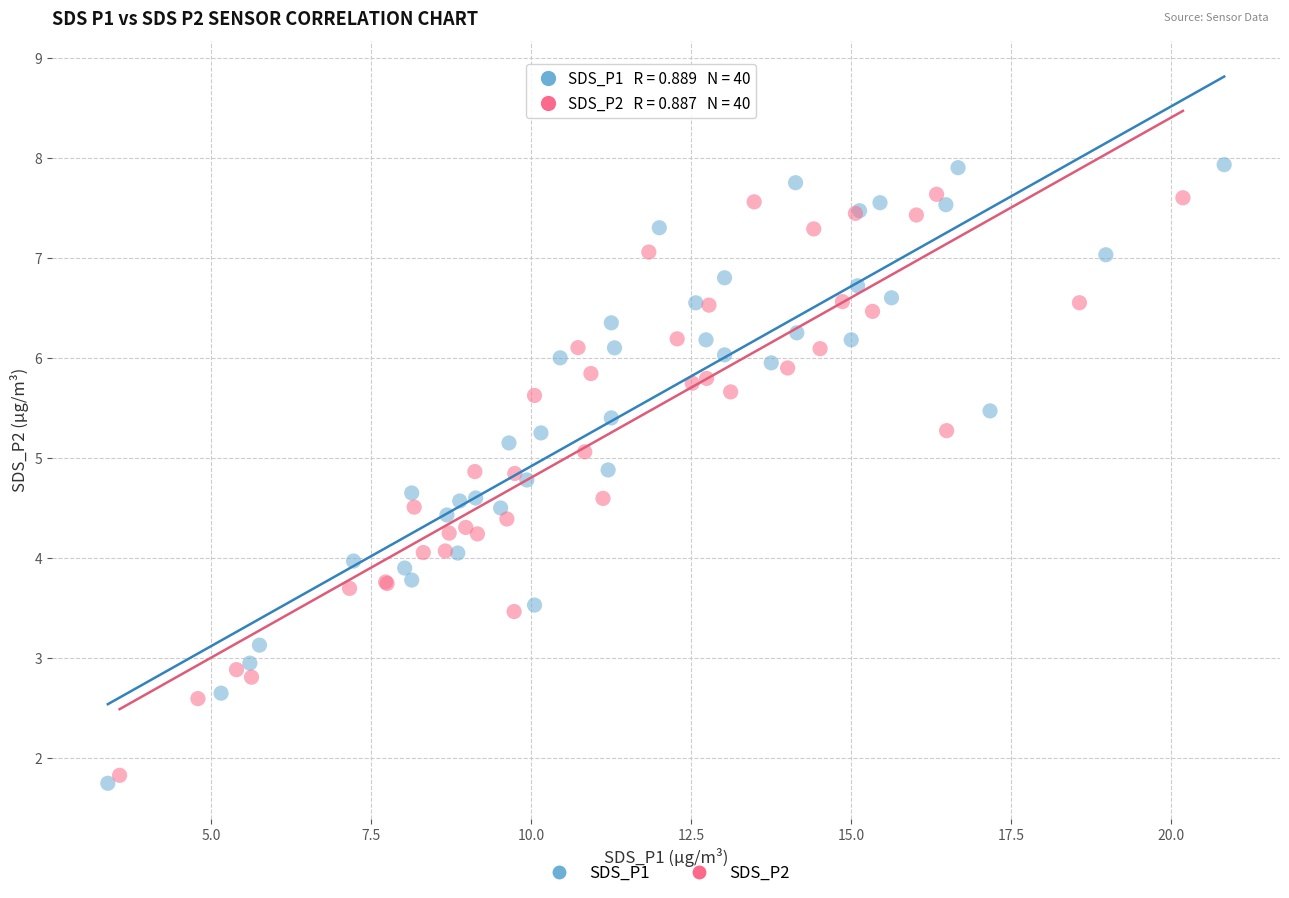

Which series has the widest spread of Y values?

SDS_P1